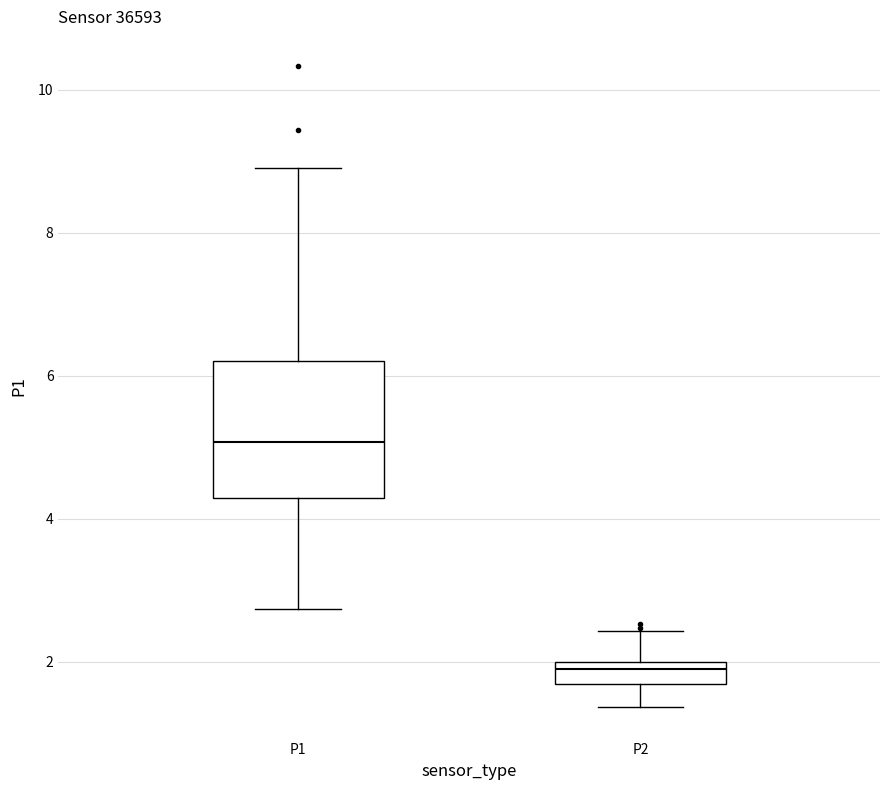

Reading left to right, read every box against the y-axis: the position of its median line, the range the box covers, and the ends of its whiskers. The values are not printed on the chart, so give them approximately, as read against the axis.

P1: median 5.0, box 4.2 to 6.2, whiskers 2.8 to 9.0
P2: median 2.0 (just below the box's upper edge), box 1.6 to 2.0, whiskers 1.4 to 2.4